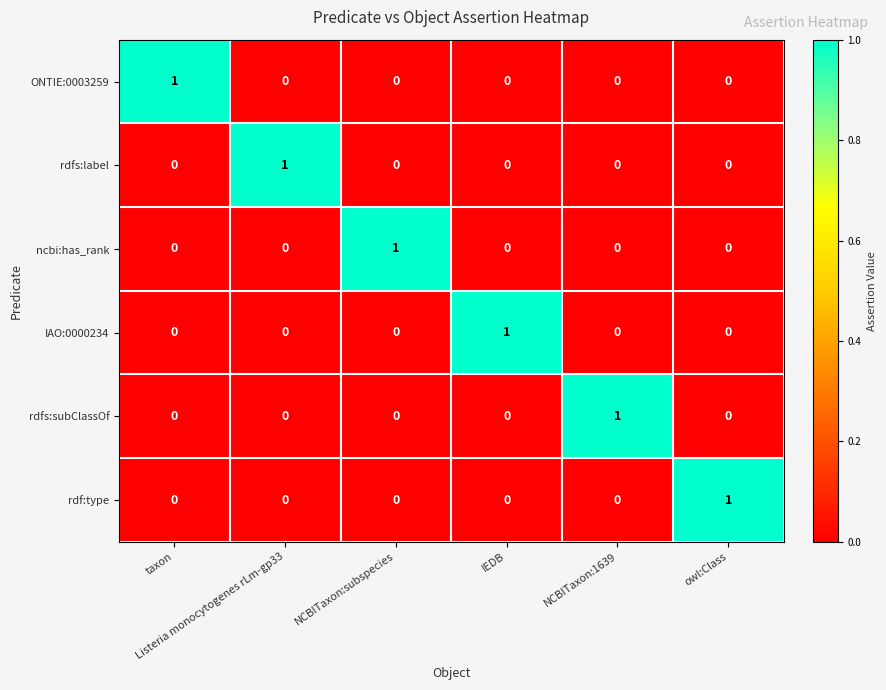

At how many categories does at least one series exceed 0?

6